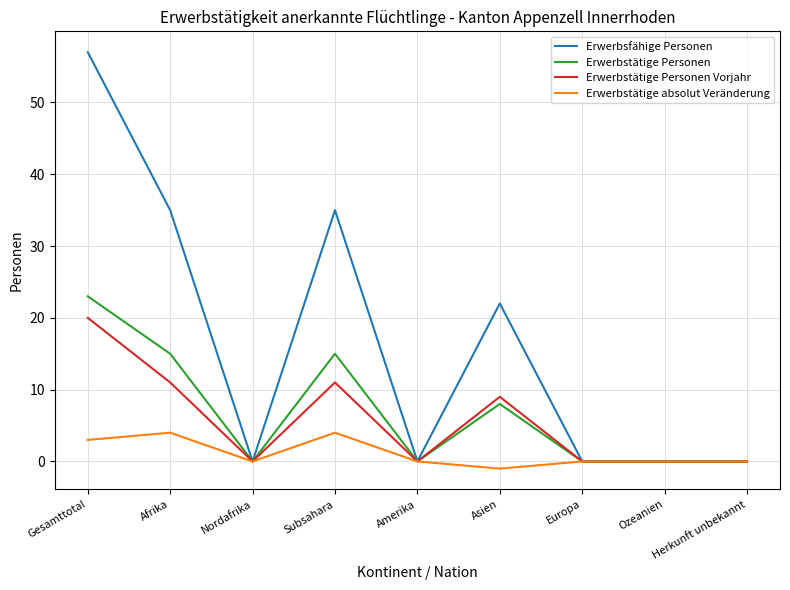

Rank the series at Afrika from lowest to highest value.

Erwerbstätige absolut Veränderung, Erwerbstätige Personen Vorjahr, Erwerbstätige Personen, Erwerbsfähige Personen